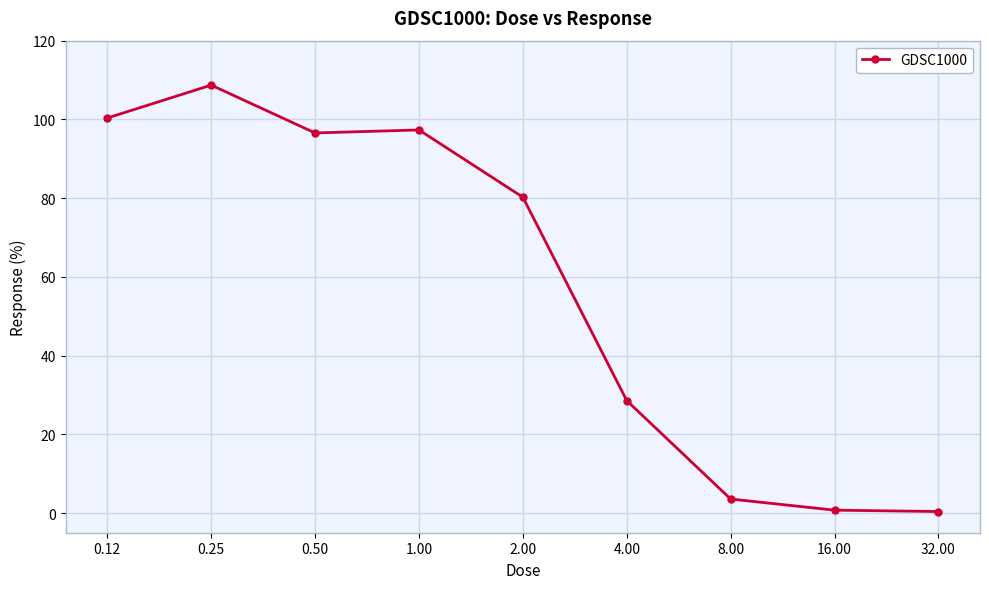

What is the average value?

57.4